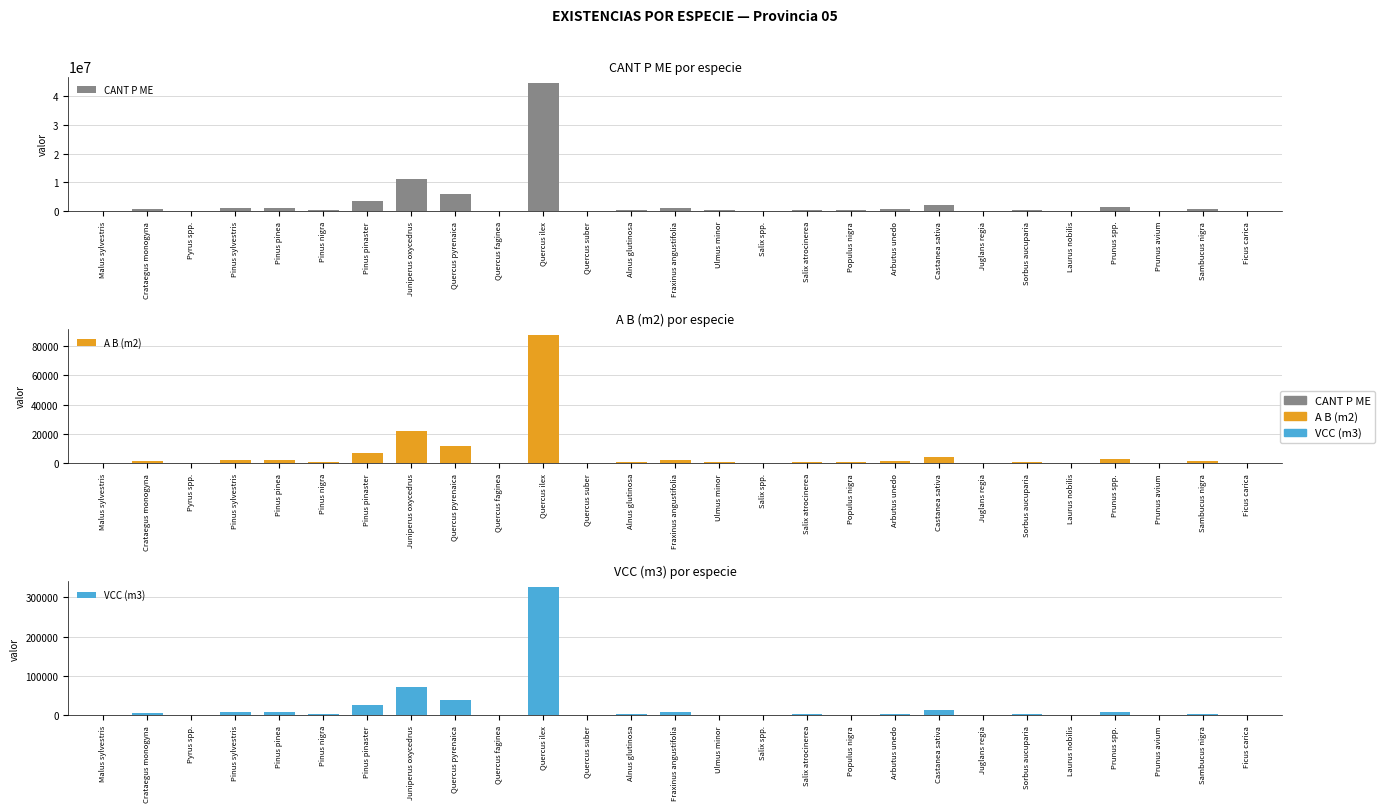

How many groups of bars are there?

27